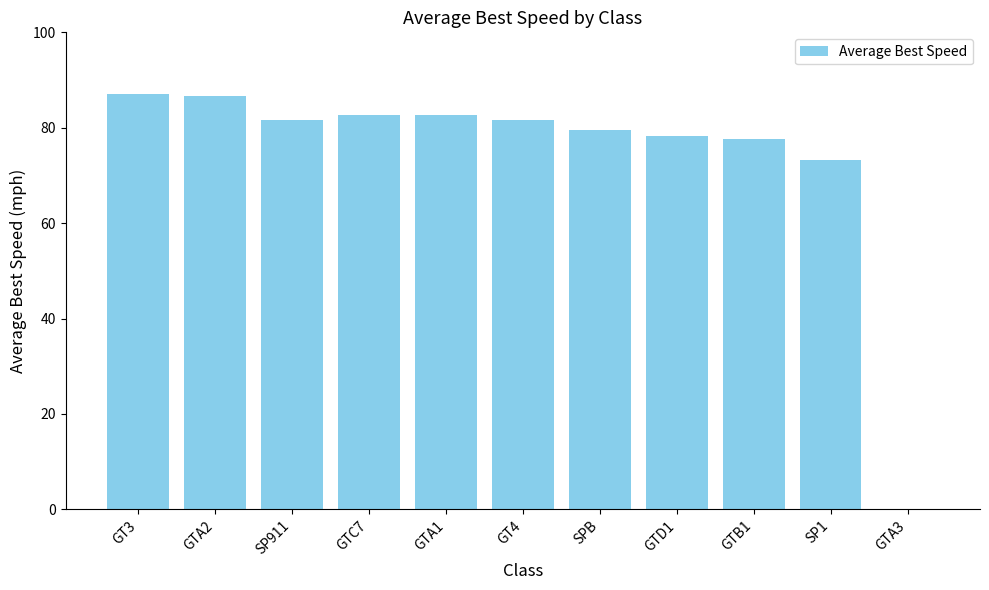

Between SPB and GTA1, which is larger?

GTA1